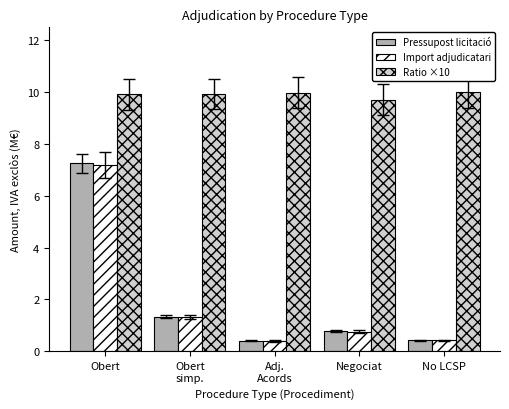

The Pressupost licitació series shows 1.3 at Obert
simp.. True or false?

True